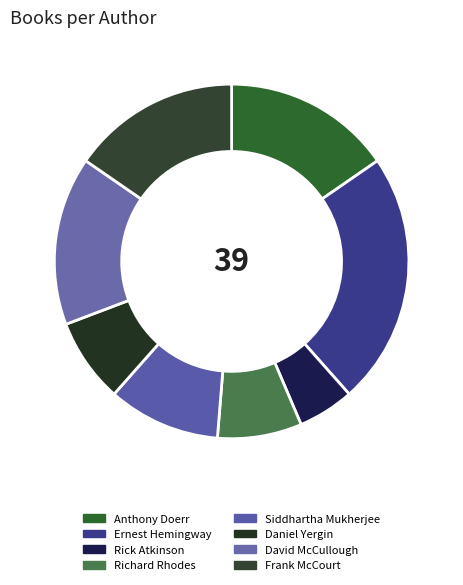

What is the change in value from Anthony Doerr to Rick Atkinson?

-4